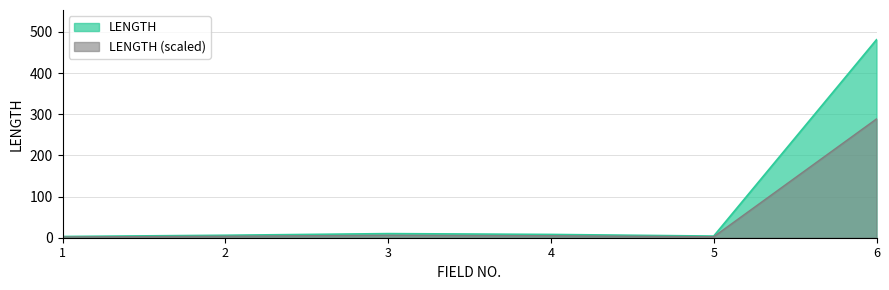

Rank the categories by value from lowest to highest.

1, 5, 2, 4, 3, 6